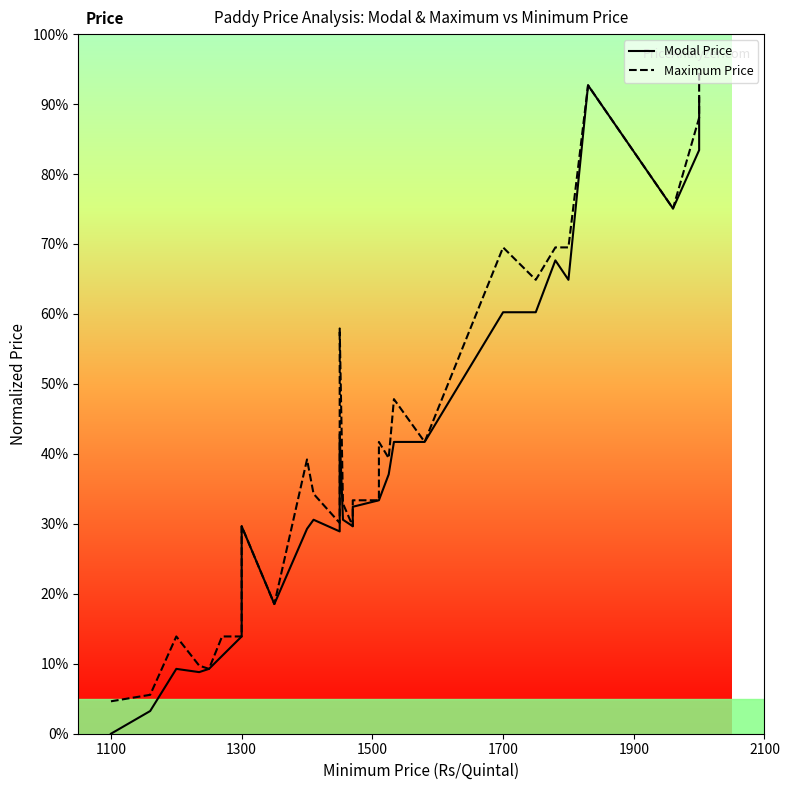

Is this an area chart (filled region under the line)?

No